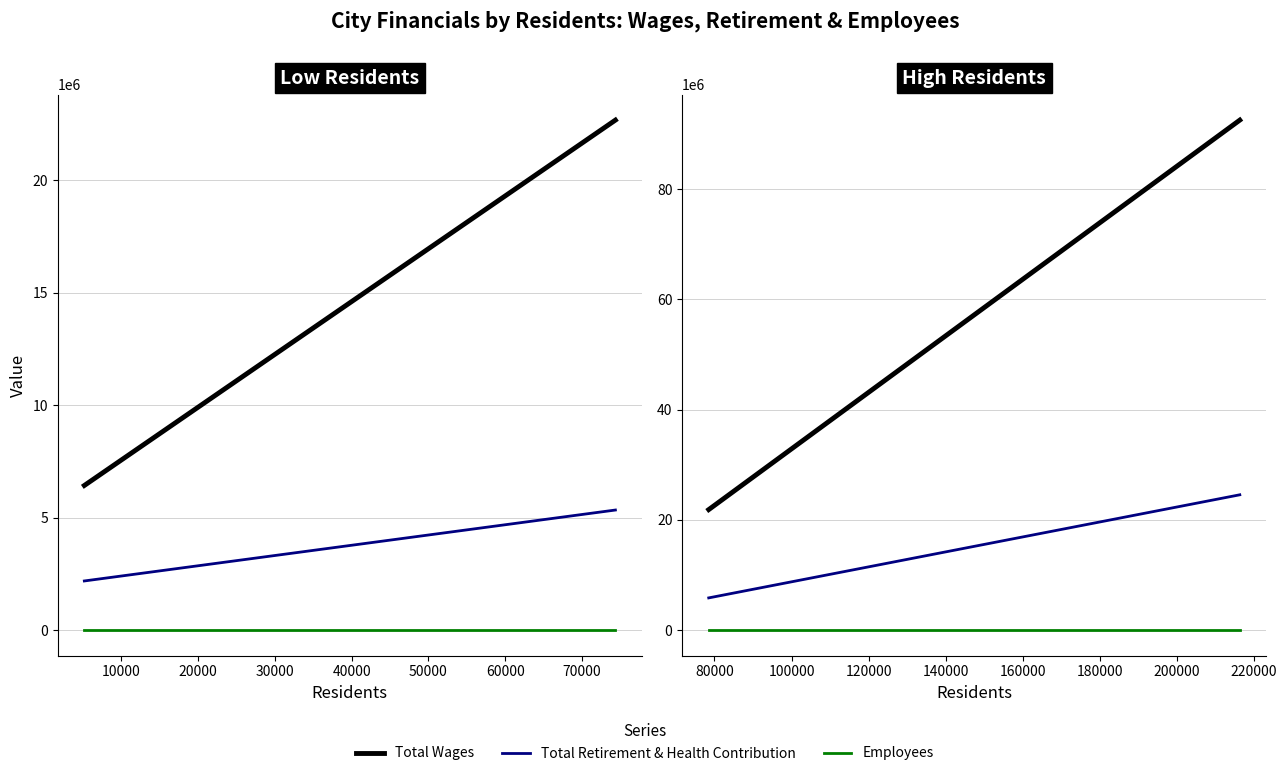

Rank the series at Fontana from lowest to highest value.

Employees, Total Retirement & Health Contribution, Total Wages